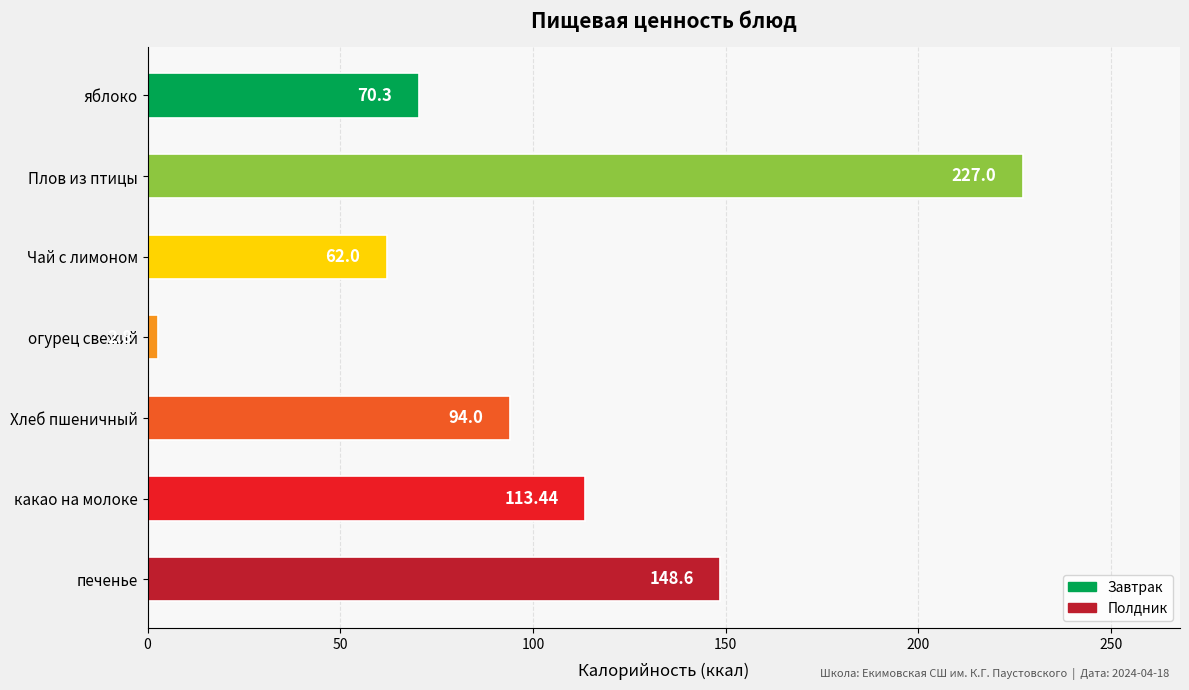

Approximately how many times larger is the value at какао на молоке compared to яблоко?

1.6